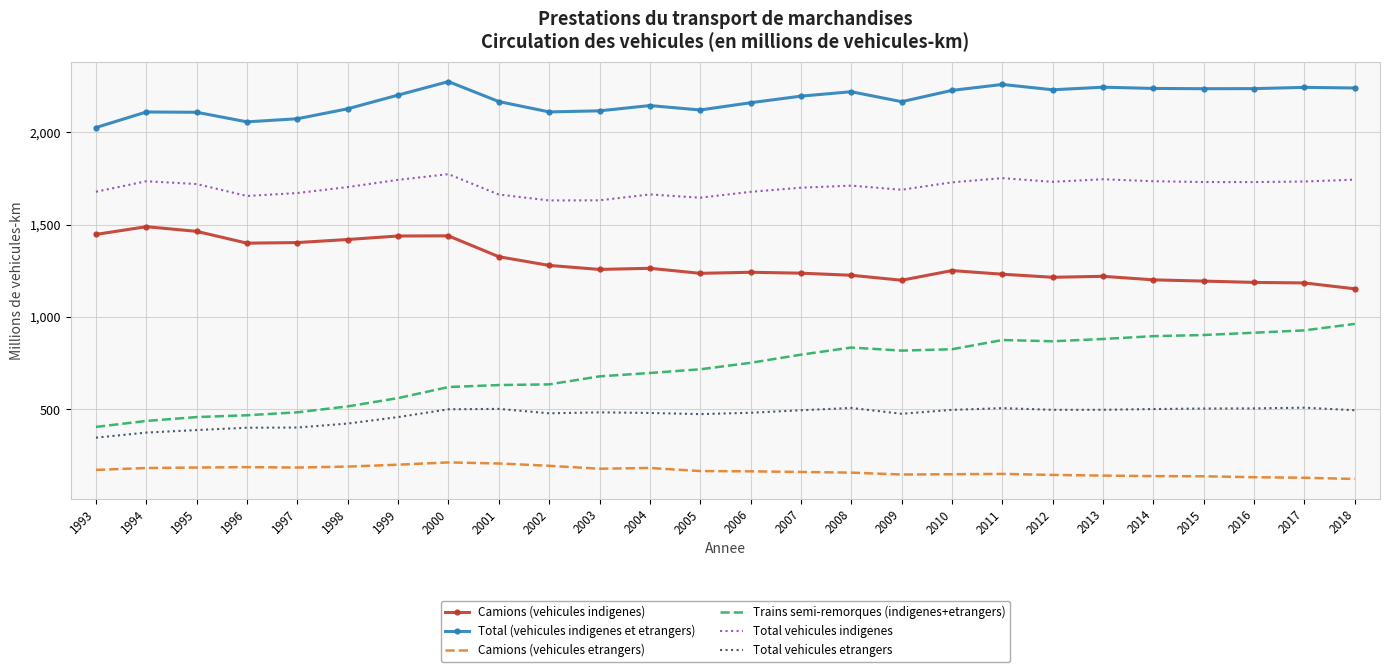

What is the greatest value displayed?

2273.1